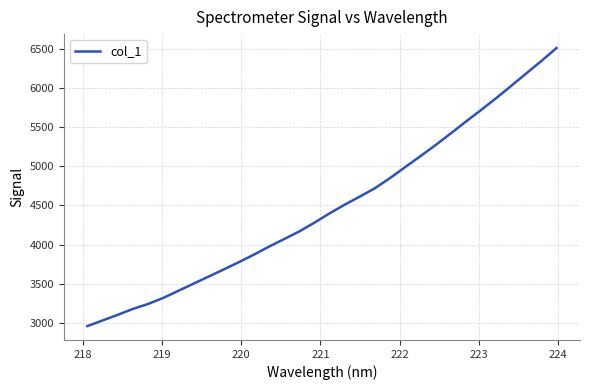

What is the smallest value displayed?

2962.6